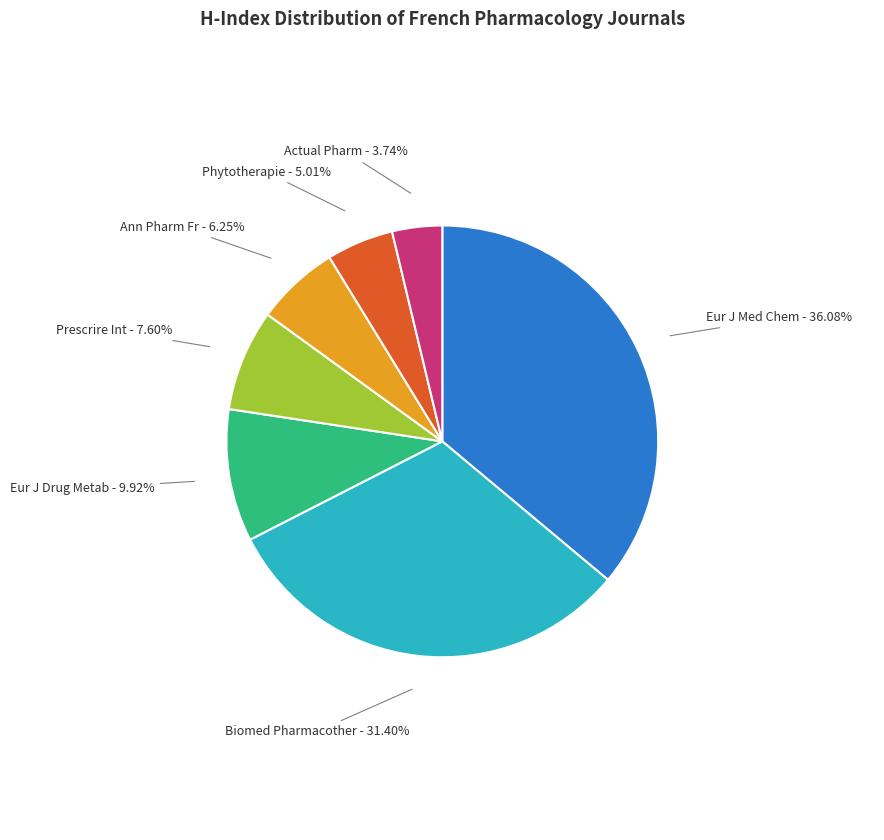

Does any single category account for the majority?

No